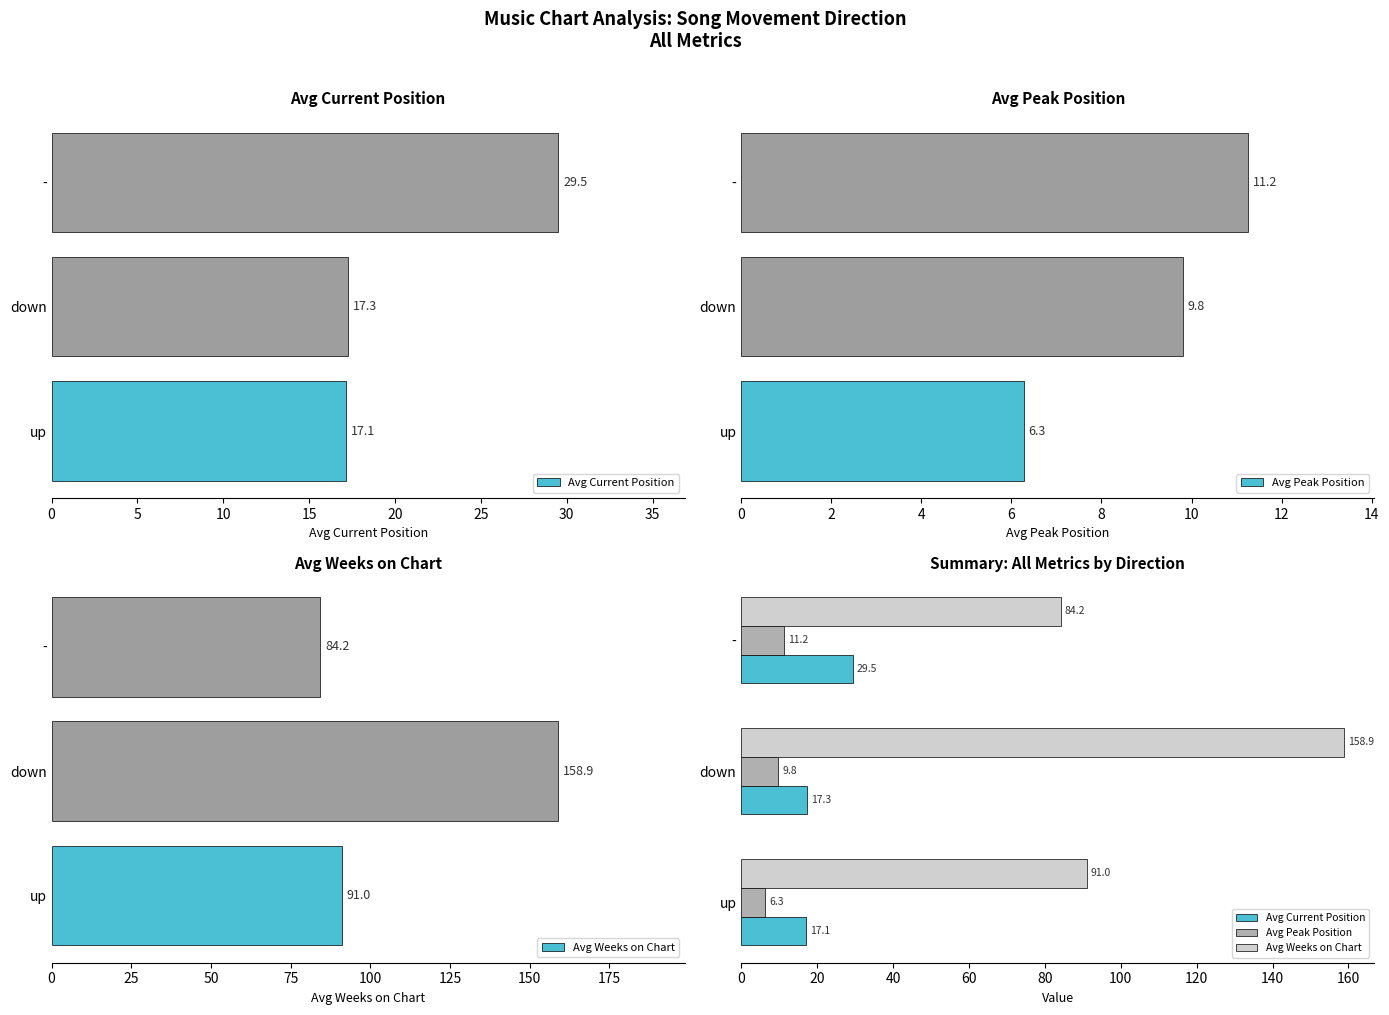

Reading left to right, what are all the values shown in this chart?

Avg Current Position: 17.1	17.3	29.5
Avg Peak Position: 6.3	9.8	11.2
Avg Weeks on Chart: 91.0	158.9	84.2